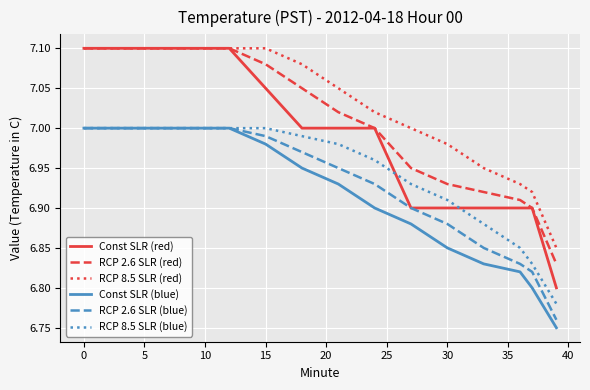

True or false: Const SLR (blue) and RCP 8.5 SLR (red) intersect in this chart.

False